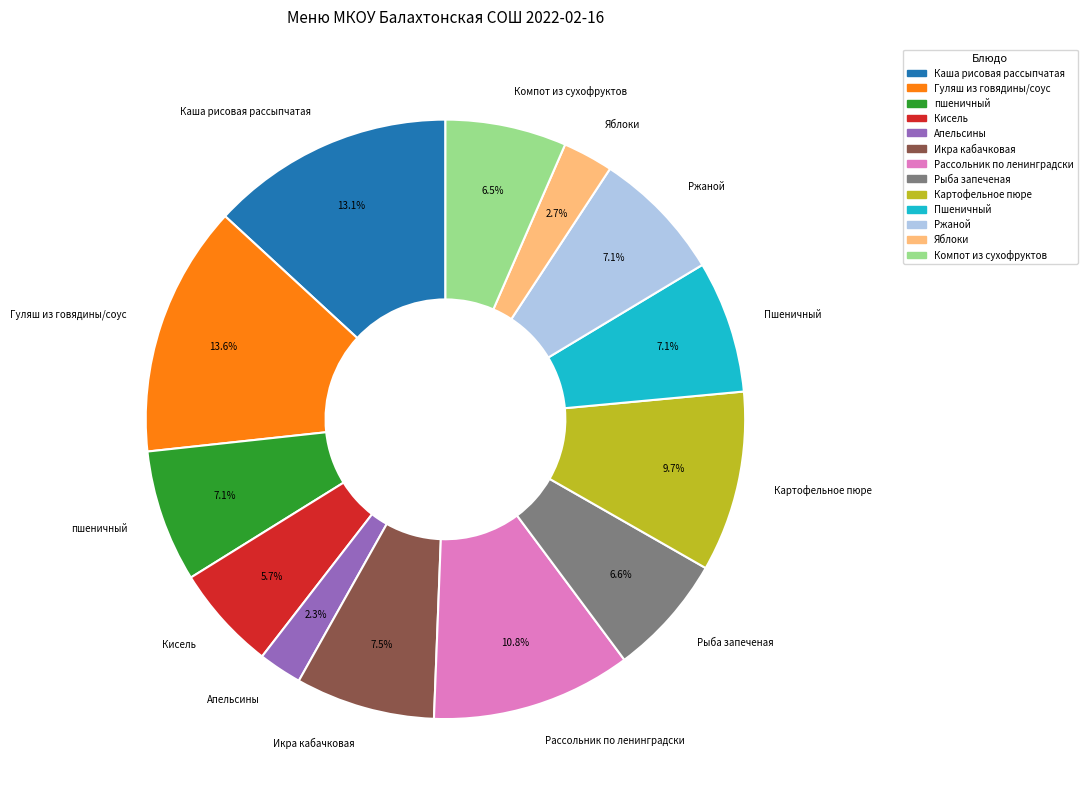

Approximately how many times larger is the value at Пшеничный compared to Гуляш из говядины/соус?

0.5